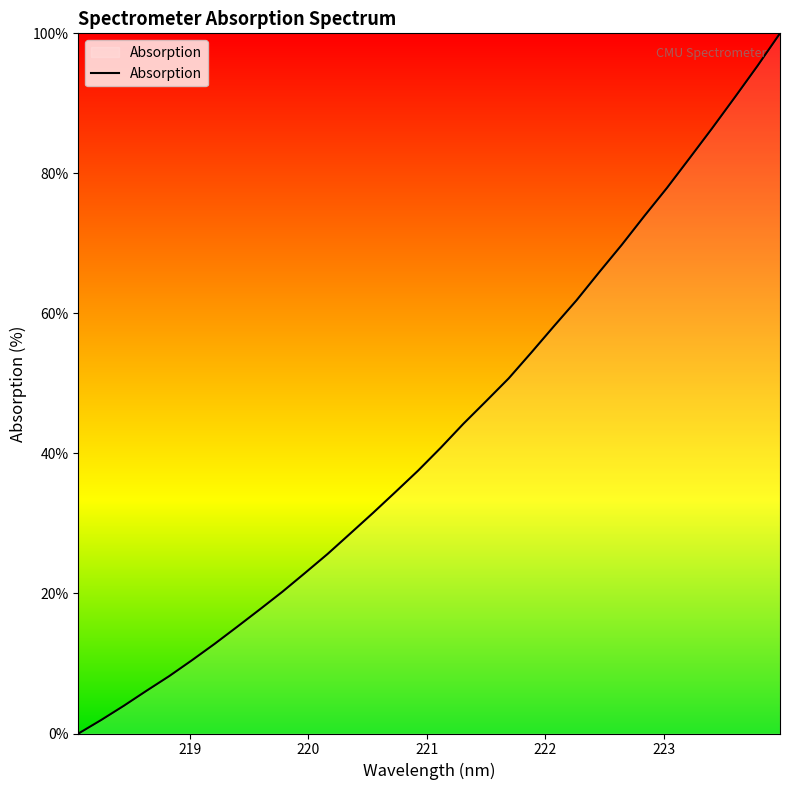

What is the maximum value shown in the chart?

100.0